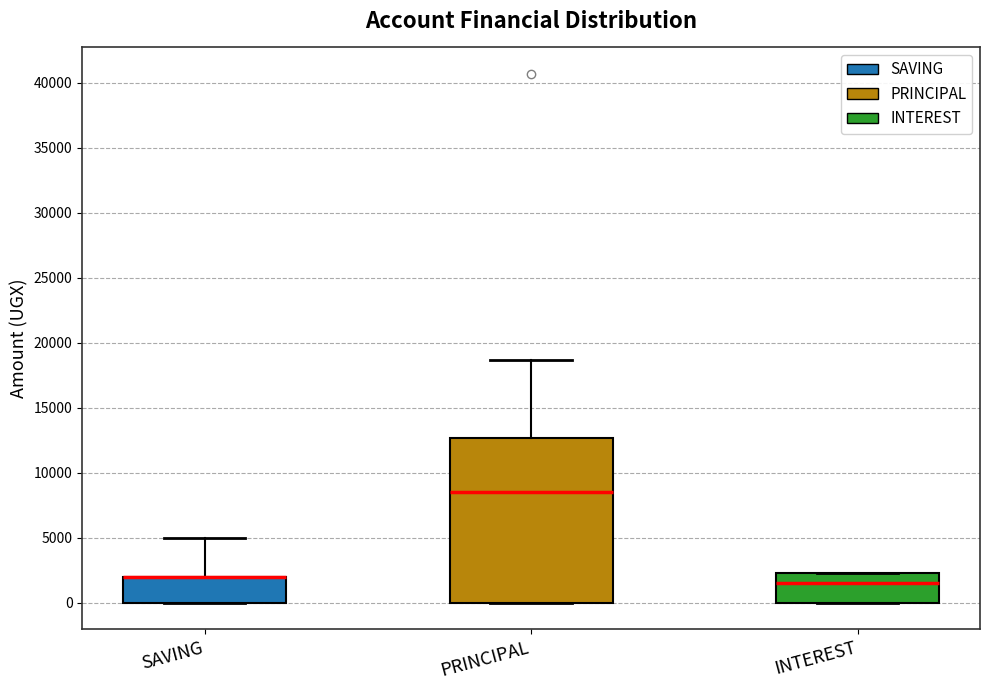

Where is the lower edge of the box for SAVING on the y-axis? The values are not printed on the chart, so give them approximately, as read against the axis.

0